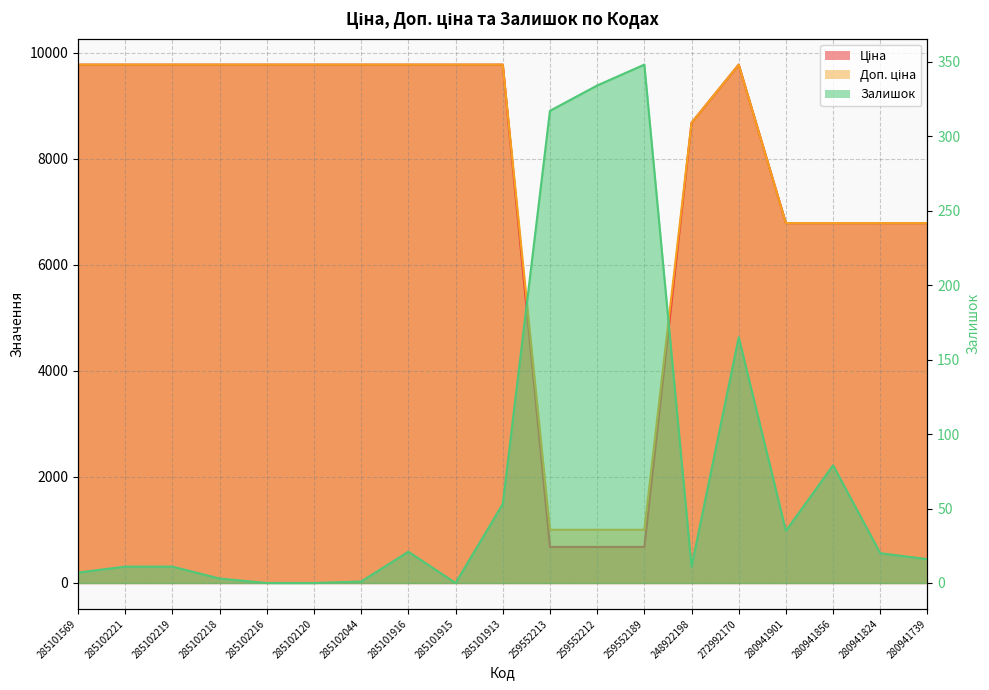

Reading right to left, what are all the values shown in this chart?

Ціна: 280941739=6787.1	280941824=6787.1	280941856=6787.1	280941901=6787.1	272992170=9775.5	248922198=8679.5	259552189=679.8	259552212=679.8	259552213=679.8	285101913=9775.5	285101915=9775.5	285101916=9775.5	285102044=9775.5	285102120=9775.5	285102216=9775.5	285102218=9775.5	285102219=9775.5	285102221=9775.5	285101569=9775.5
Доп. ціна: 280941739=6787.1	280941824=6787.1	280941856=6787.1	280941901=6787.1	272992170=9775.5	248922198=8679.5	259552189=1004.1	259552212=1004.1	259552213=1004.1	285101913=9775.5	285101915=9775.5	285101916=9775.5	285102044=9775.5	285102120=9775.5	285102216=9775.5	285102218=9775.5	285102219=9775.5	285102221=9775.5	285101569=9775.5
Залишок: 280941739=16.0	280941824=20.0	280941856=79.0	280941901=35.0	272992170=165.0	248922198=11.0	259552189=348.0	259552212=334.0	259552213=317.0	285101913=53.0	285101915=0.0	285101916=21.0	285102044=1.0	285102120=0.0	285102216=0.0	285102218=3.0	285102219=11.0	285102221=11.0	285101569=7.0